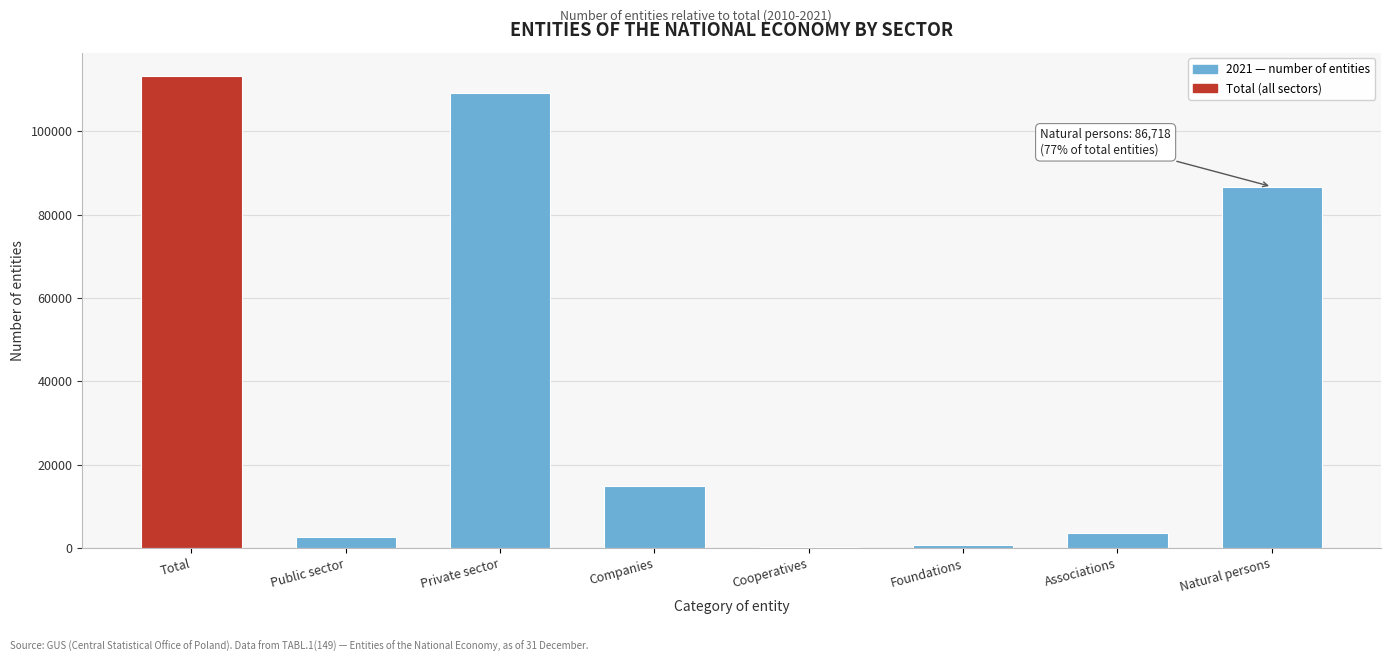

Reading left to right, list all the values displayed in this chart.

Total=113236	Public sector=2761	Private sector=109098	Companies=14859	Cooperatives=328	Foundations=818	Associations=3544	Natural persons=86718